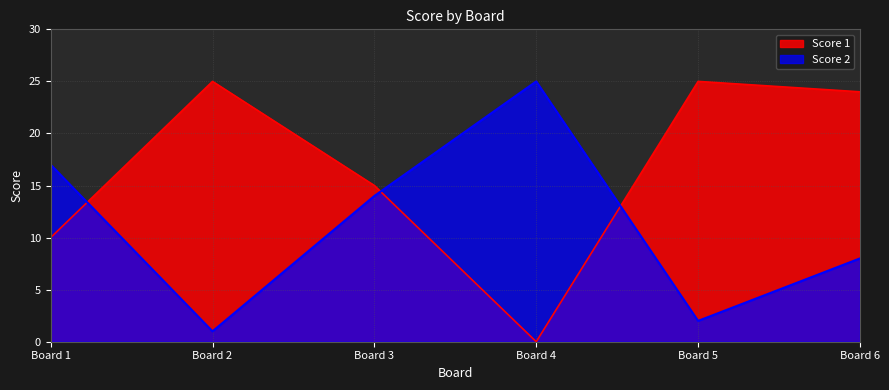

Reading left to right, what are all the values shown in this chart?

Score 1: 10	25	15	0	25	24
Score 2: 17	1	14	25	2	8